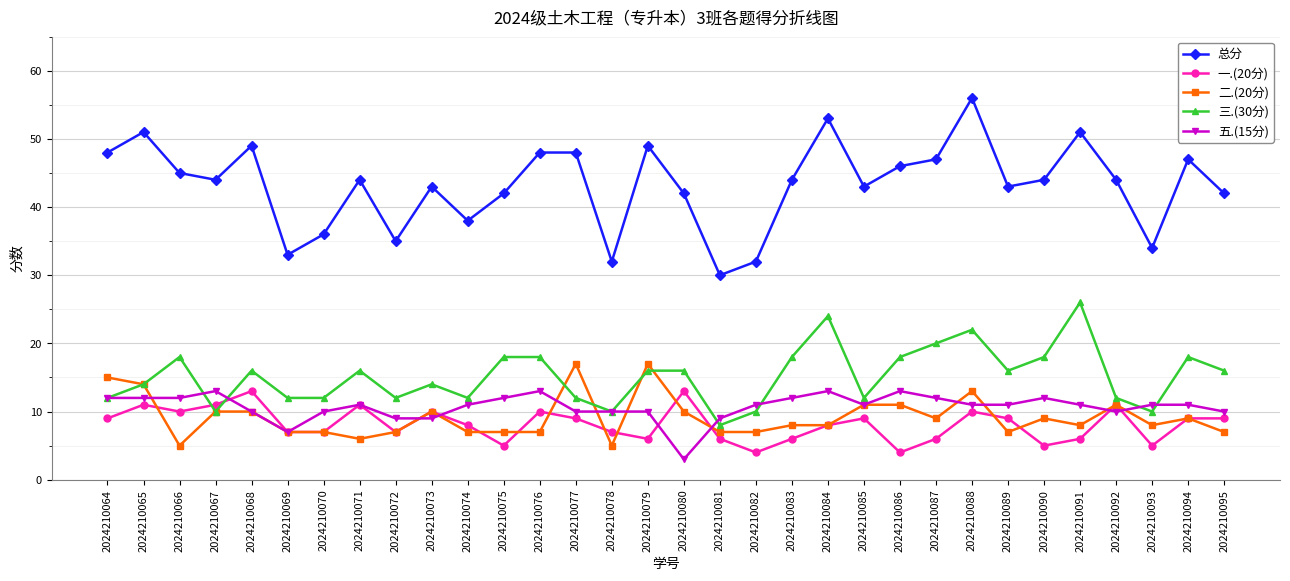

What are all the series names shown in the legend?

总分, 一.(20分), 二.(20分), 三.(30分), 五.(15分)